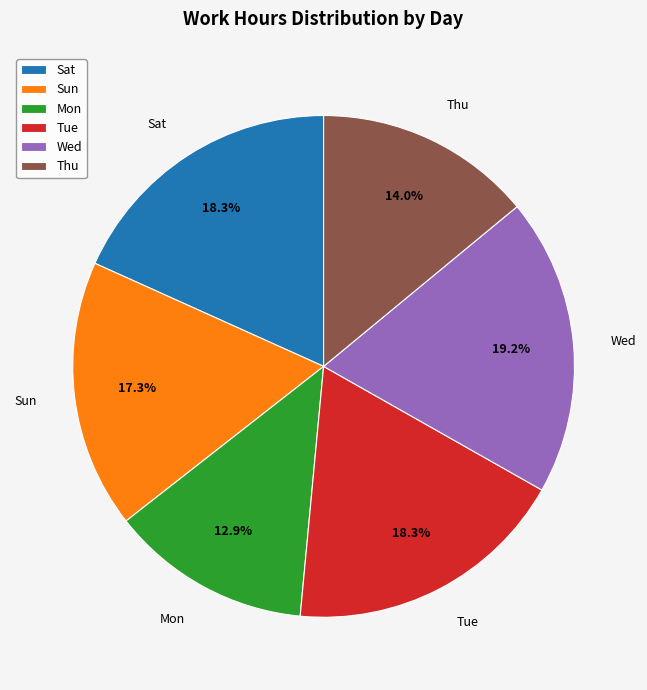

What portion of the pie excludes Sun?

82.7%